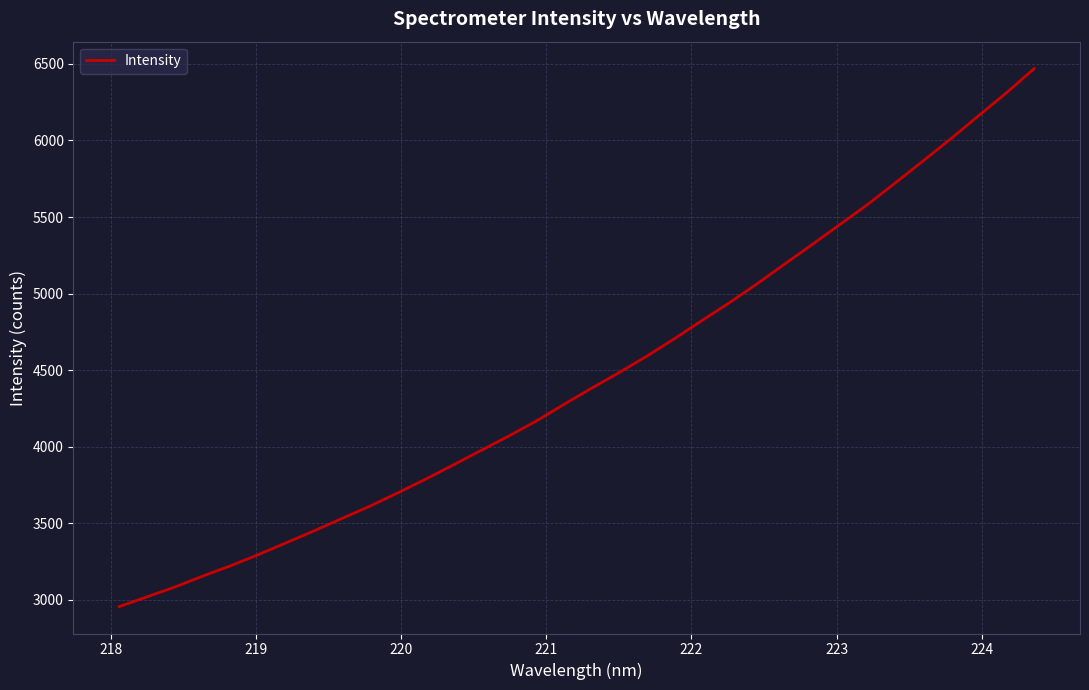

What is the smallest value displayed?

2955.8